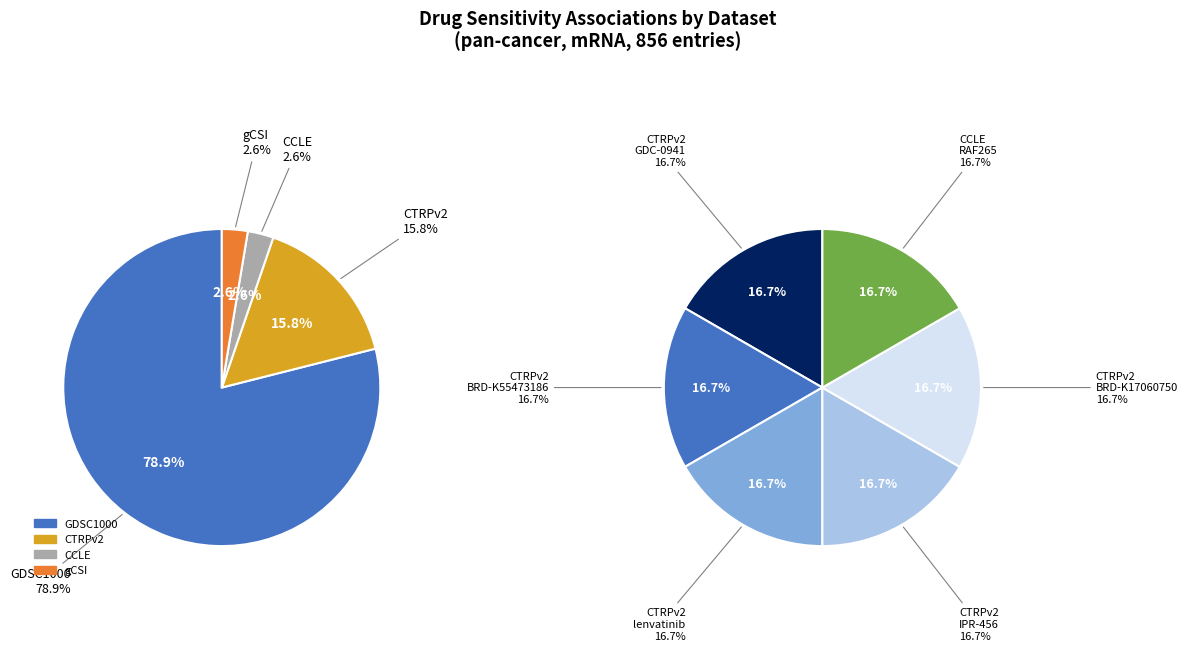

Is it true that CTRPv2 is 10% of the pie?

False